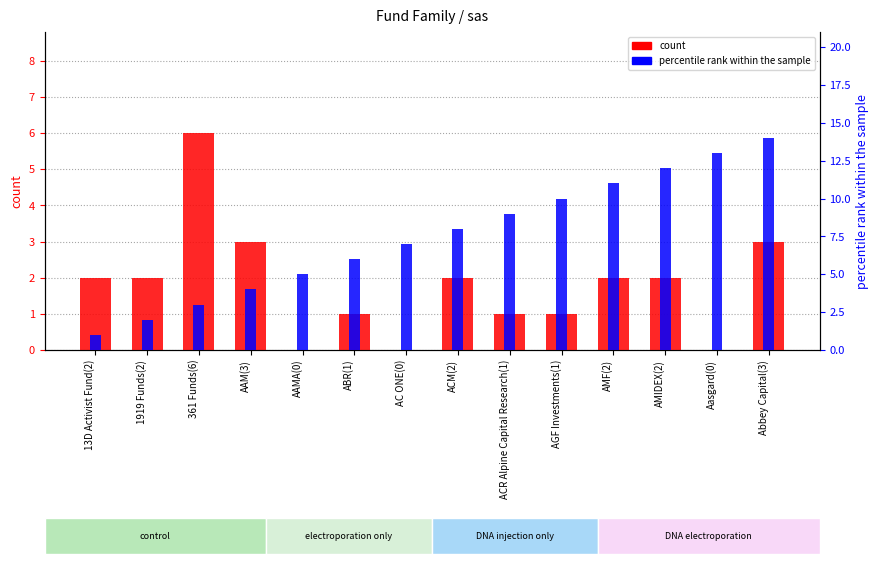

What is the difference between the highest and lowest values at AGF Investments(1)?

9